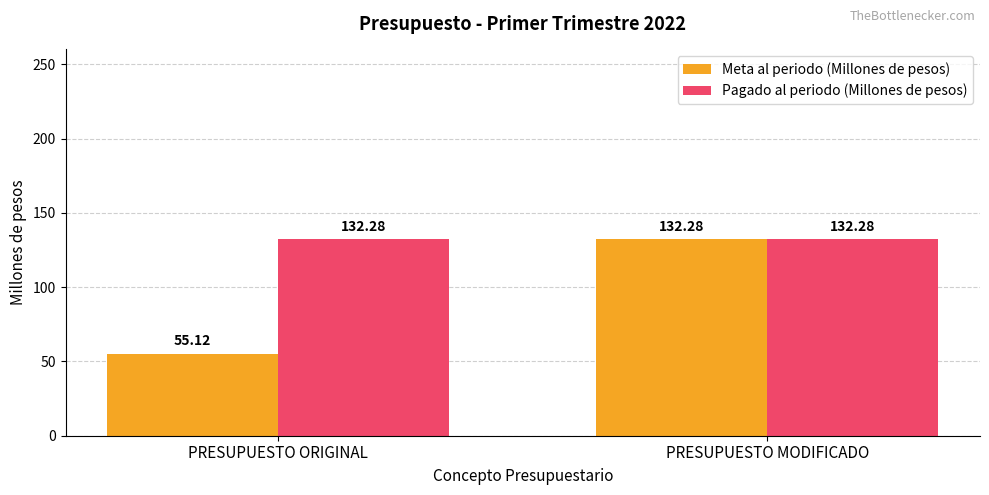

The Meta al periodo (Millones de pesos) series shows 188.7 at PRESUPUESTO MODIFICADO. True or false?

False